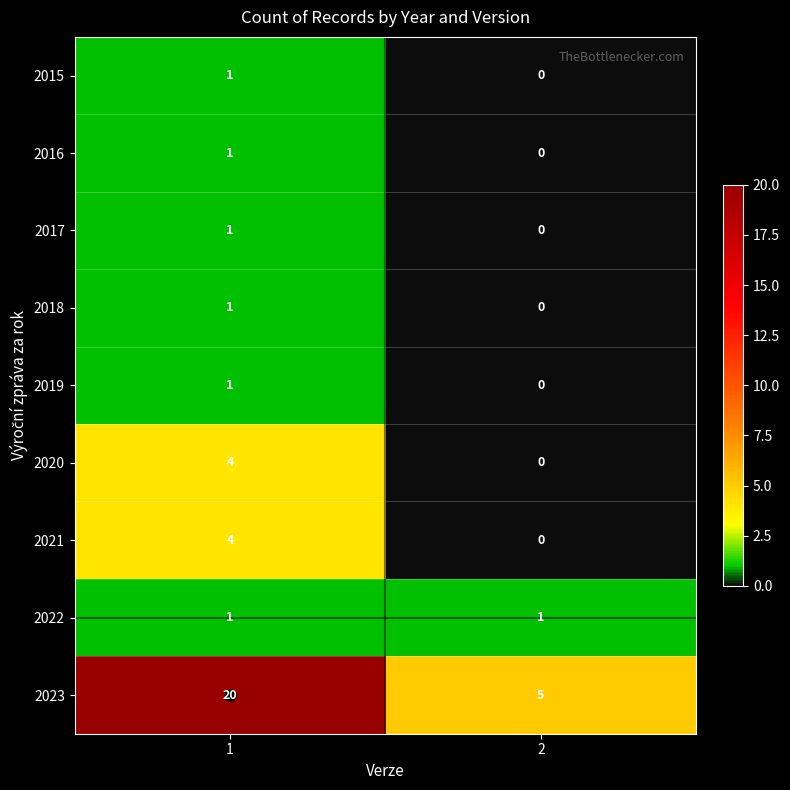

What is the sum of the 2023 values at 1 and 2?

25